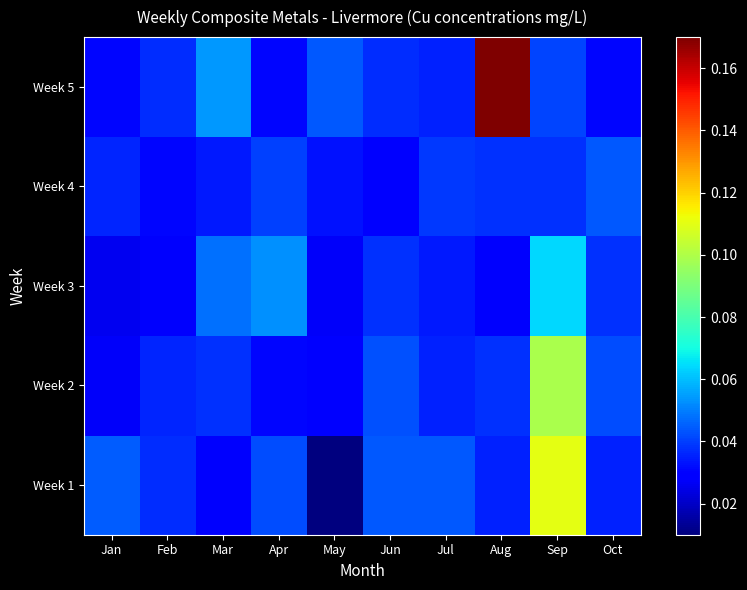

Count the number of categories in the chart.

10